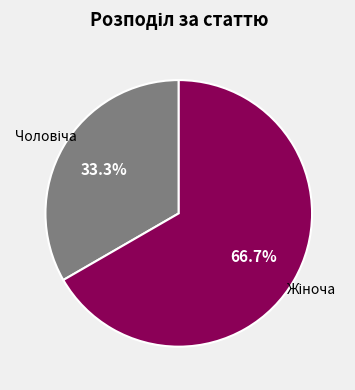

Is there any slice that represents more than half of the pie?

Yes